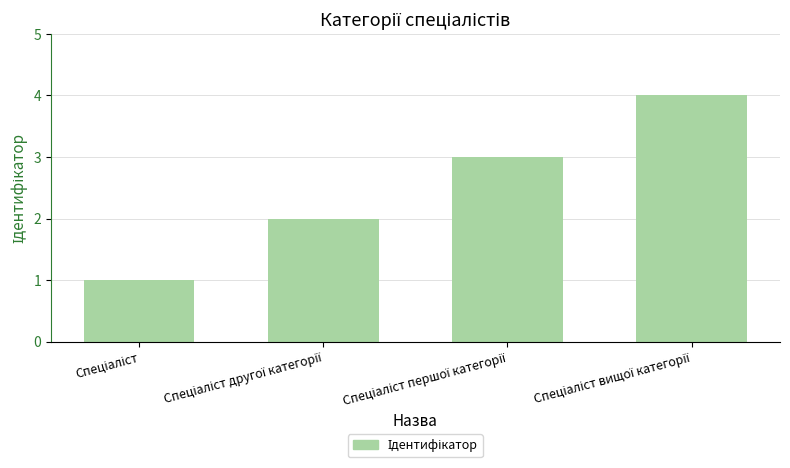

What is the difference between the maximum and second lowest values?

2